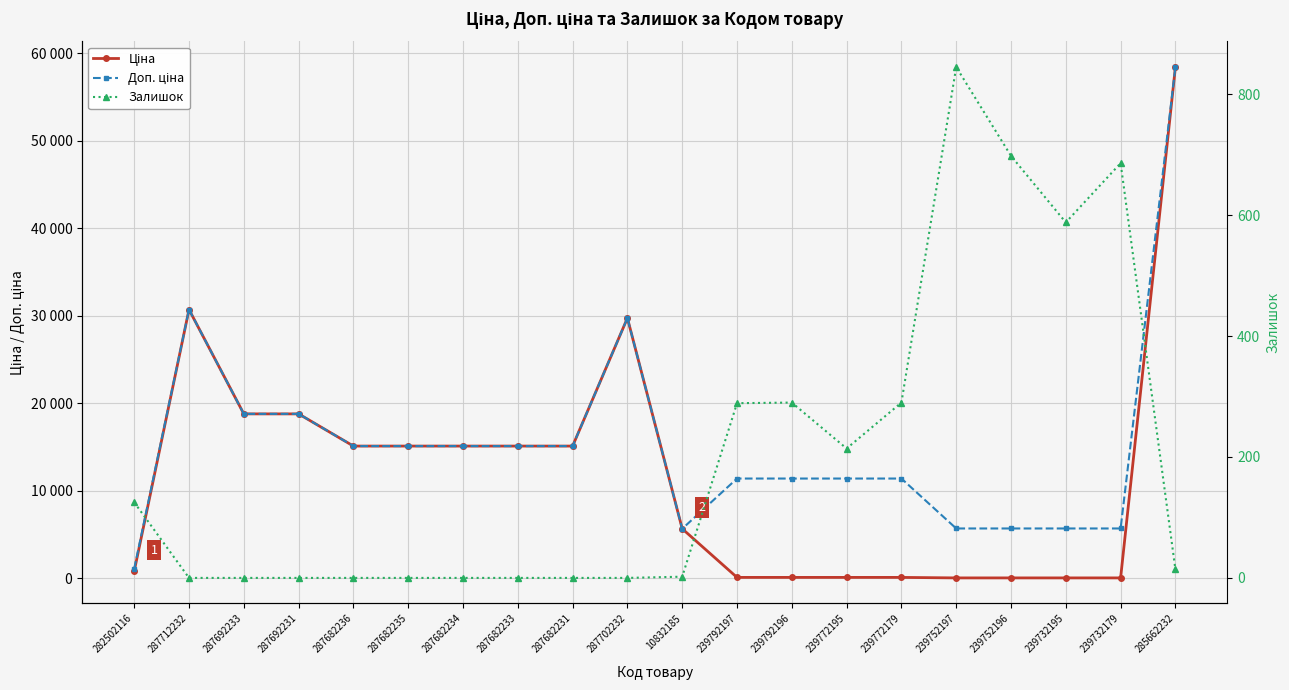

At which label does Залишок reach its peak?

239752197